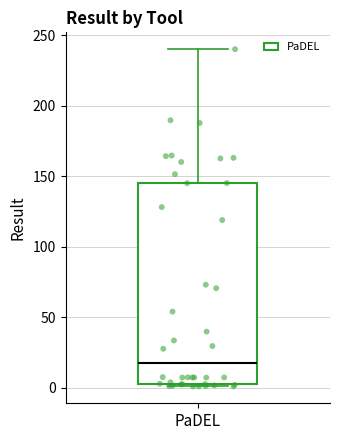

Where is the lower edge of the box for PaDEL on the y-axis? The values are not printed on the chart, so give them approximately, as read against the axis.

5